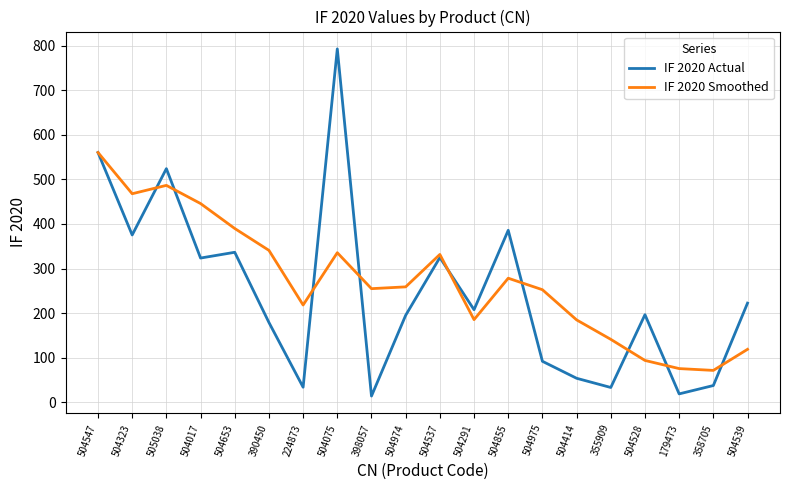

Is it true that IF 2020 Smoothed equals 402.5 at 504974?

False